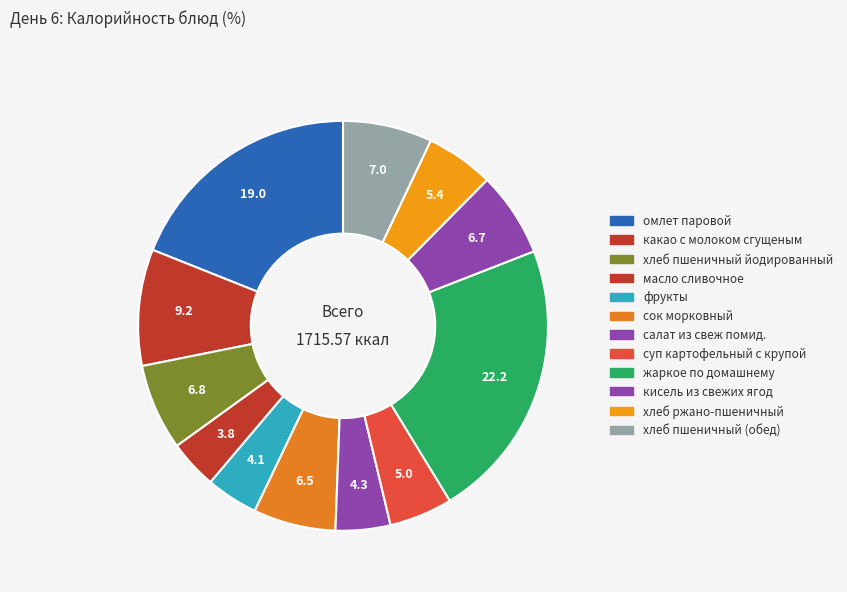

How many segments does this pie chart have?

12